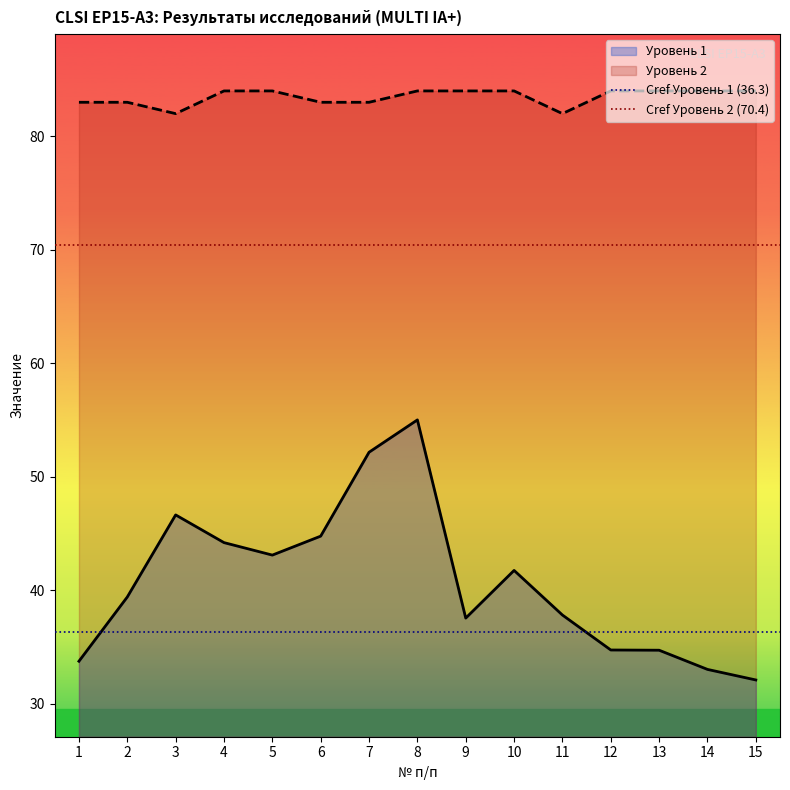

True or false: Cref Уровень 1 (36.3) has a value of 36.3 at 2.

True